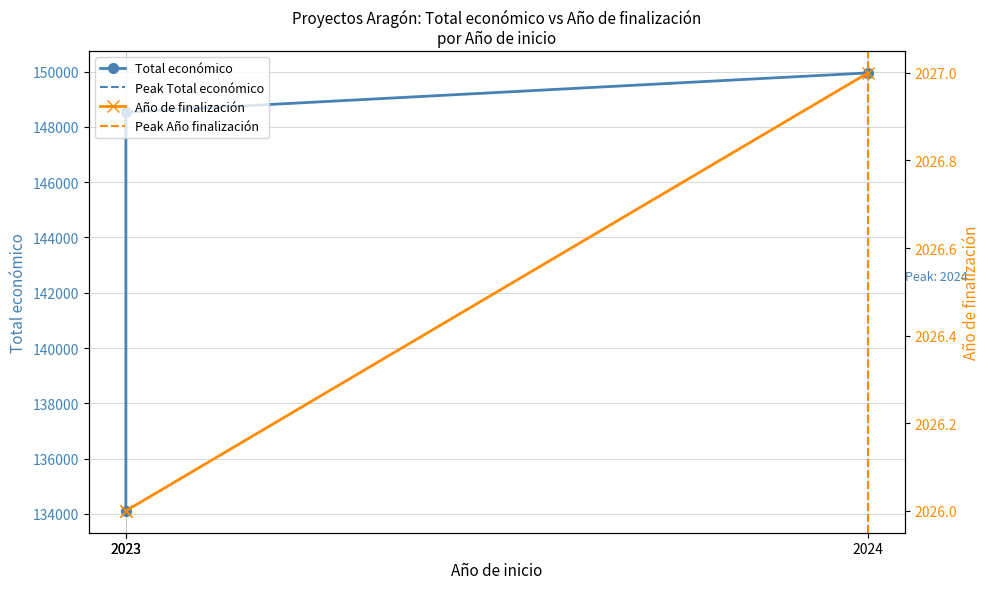

At which category is the sum across all series the highest?

2024